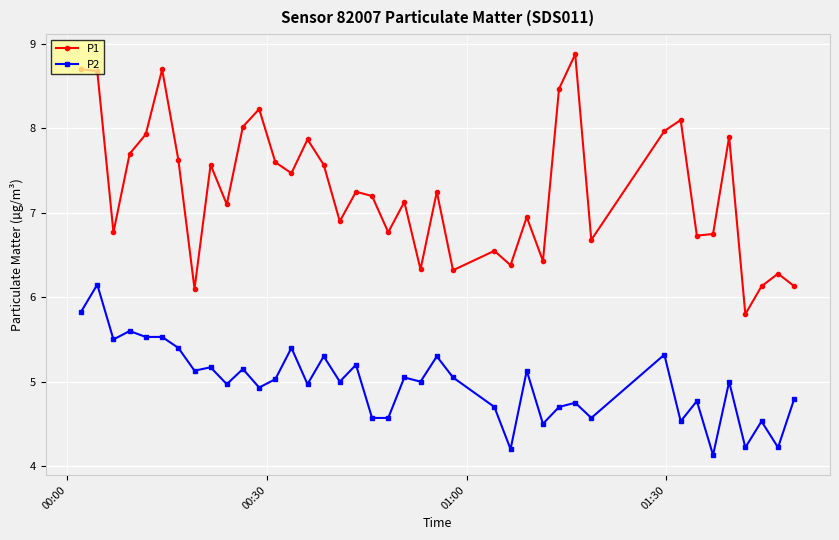

Which series has the largest range (max minus min)?

P1